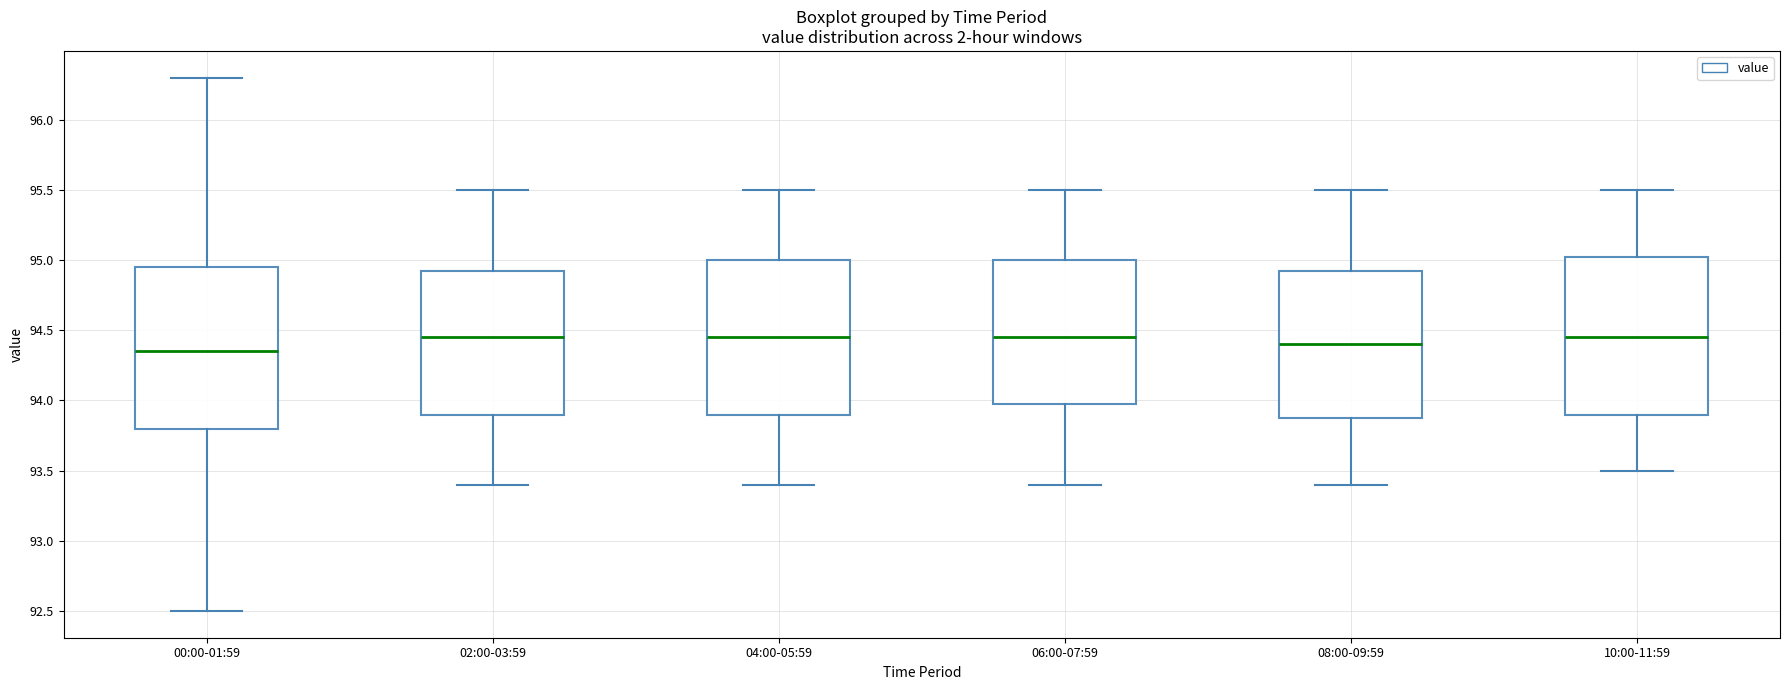

Reading left to right, read every box against the y-axis: the position of its median line, the range the box covers, and the ends of its whiskers. The values are not printed on the chart, so give them approximately, as read against the axis.

00:00-01:59: median 94.35, box 93.80 to 94.95, whiskers 92.50 to 96.30
02:00-03:59: median 94.45, box 93.90 to 94.95, whiskers 93.40 to 95.50
04:00-05:59: median 94.45, box 93.90 to 95.00, whiskers 93.40 to 95.50
06:00-07:59: median 94.45, box 94.00 to 95.00, whiskers 93.40 to 95.50
08:00-09:59: median 94.40, box 93.90 to 94.95, whiskers 93.40 to 95.50
10:00-11:59: median 94.45, box 93.90 to 95.05, whiskers 93.50 to 95.50